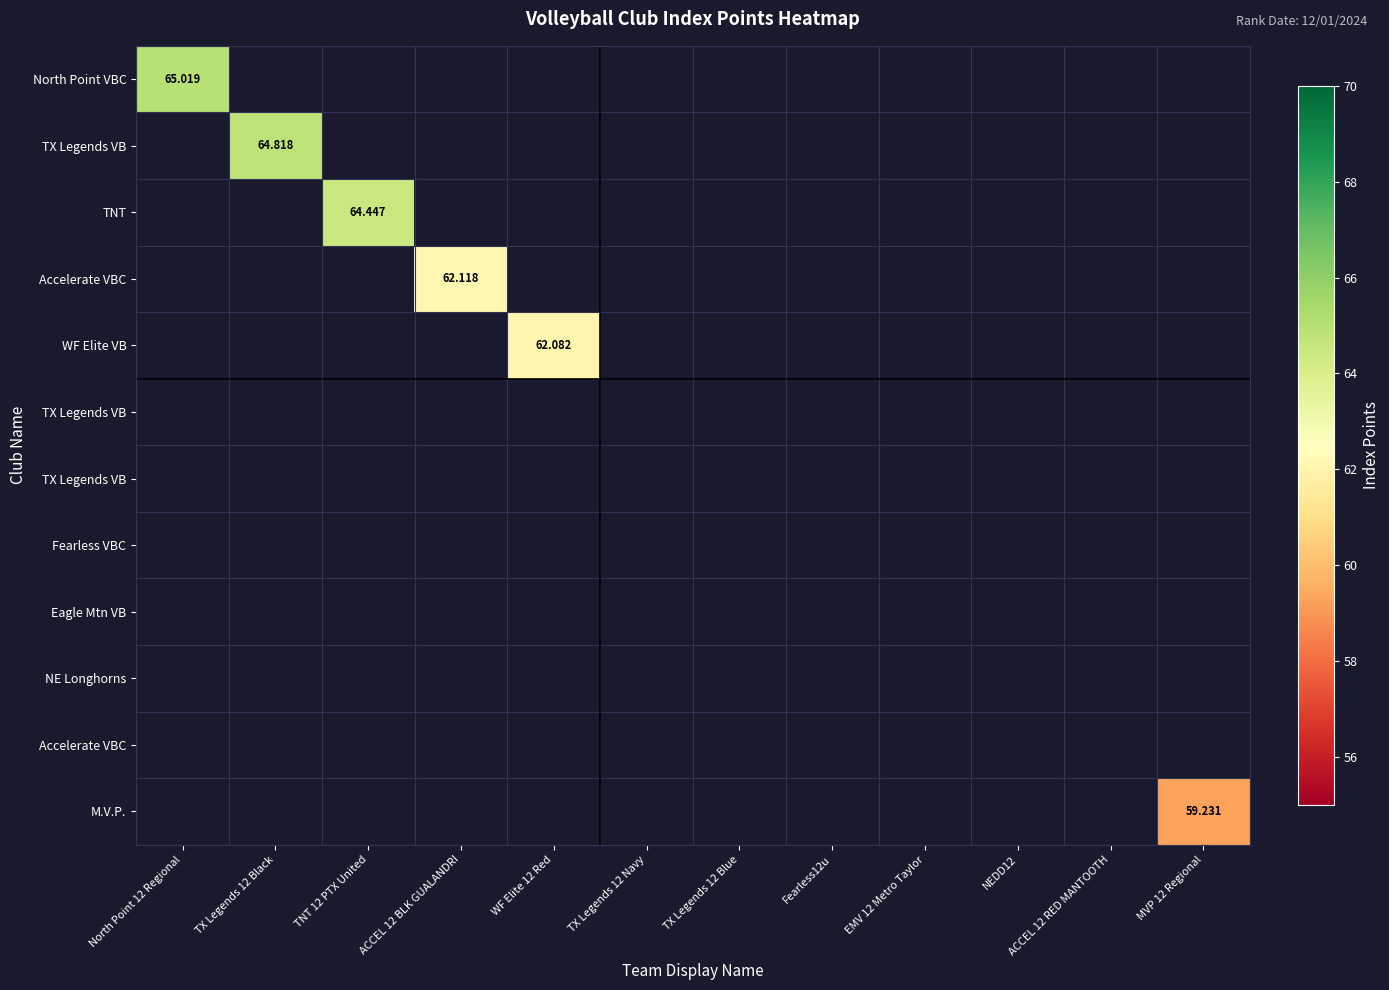

Which label corresponds to the smallest value in the chart?

MVP 12 Regional